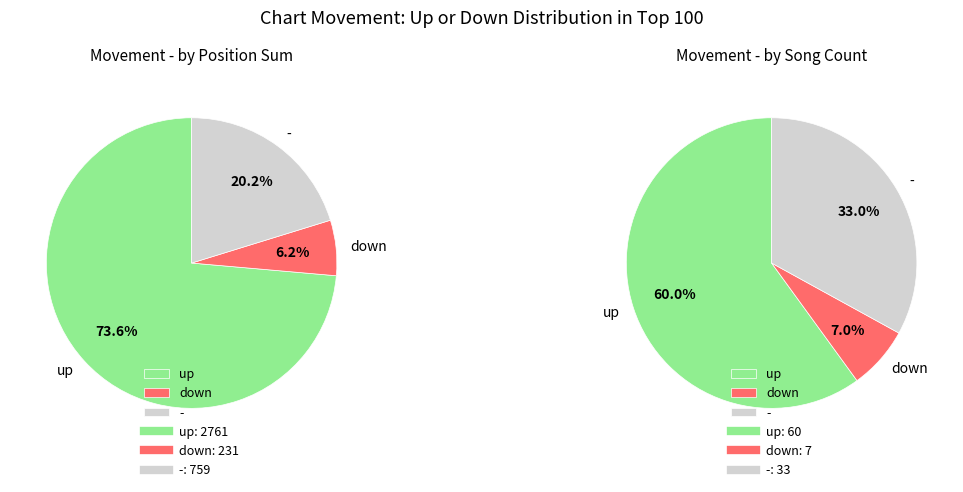

Approximately how many times larger is the value at up compared to down?

8.6